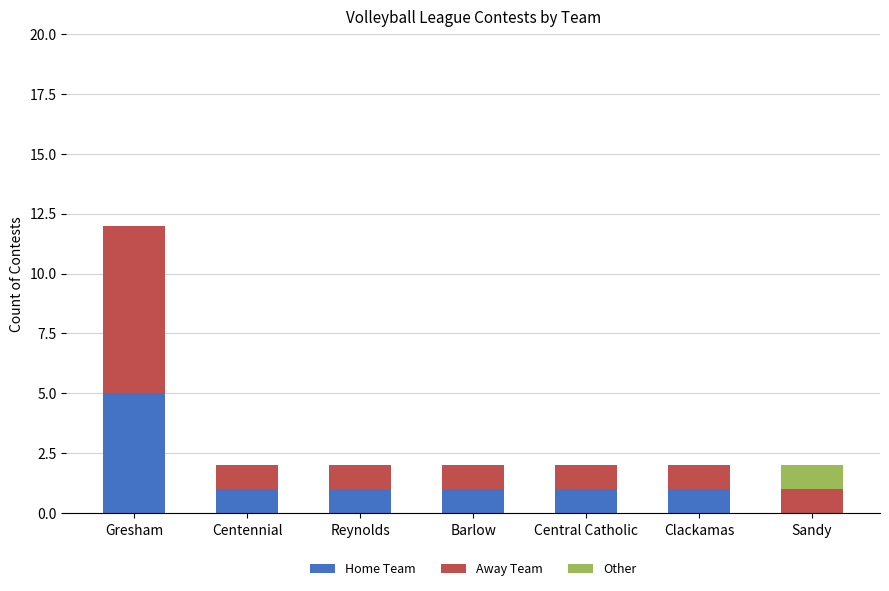

At which category is the sum across all series the highest?

Gresham